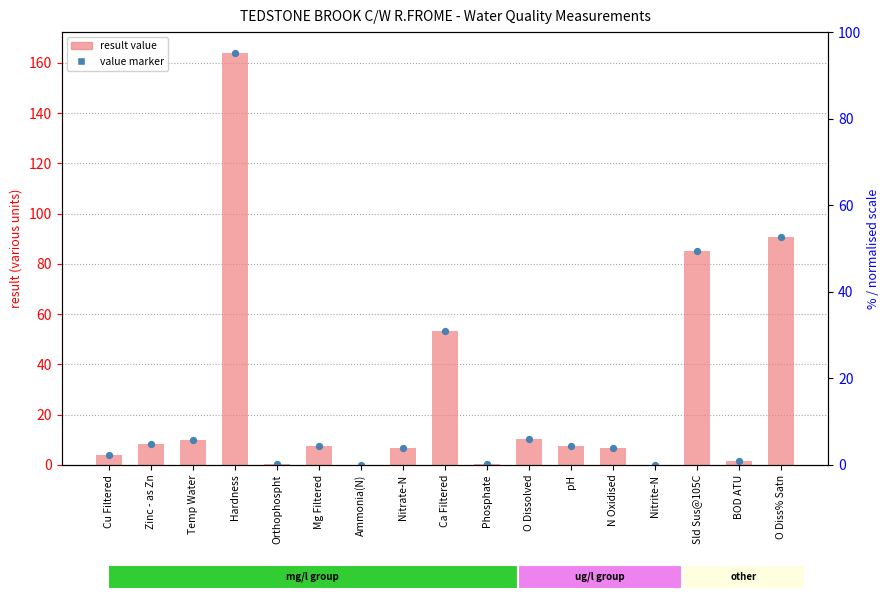

What are all the series names shown in the legend?

result, value marker